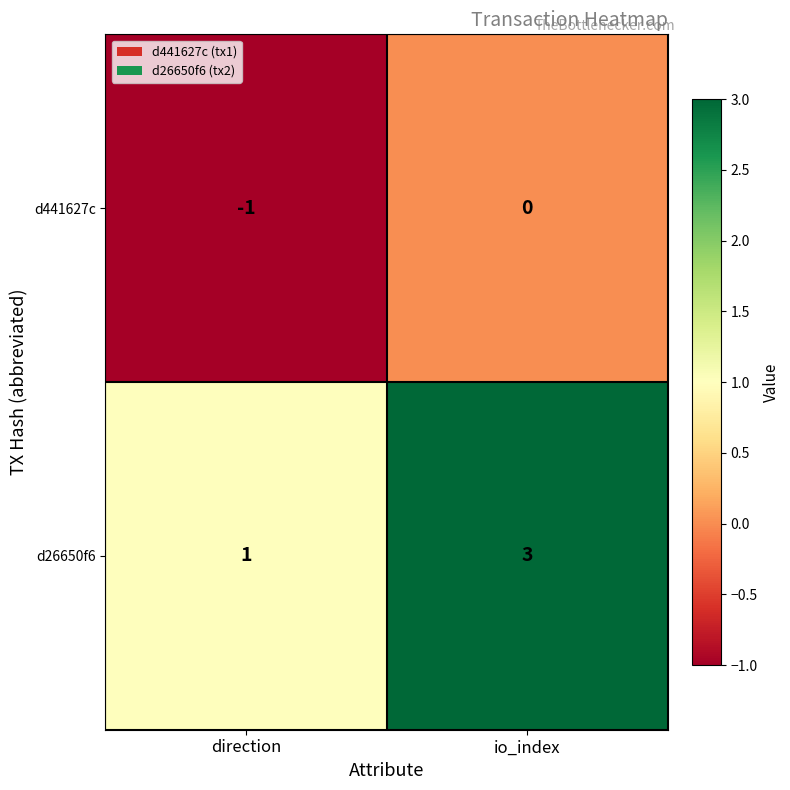

Reading left to right, list all the values displayed in this chart.

d441627c: direction=-1	io_index=0
d26650f6: direction=1	io_index=3